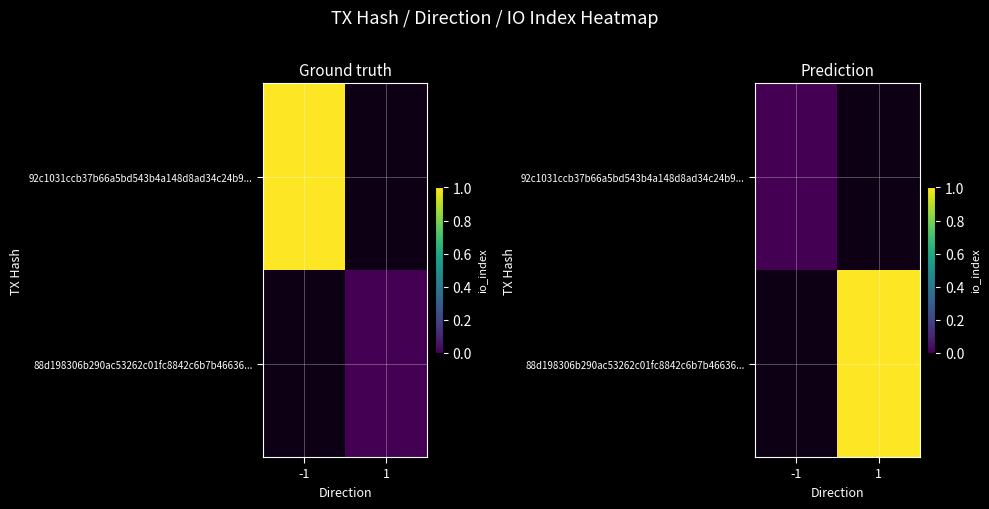

List the series in order of their peak value, highest first.

92c1031ccb37b66a5bd543b4a148d8ad34c24b9..., 88d198306b290ac53262c01fc8842c6b7b46636...